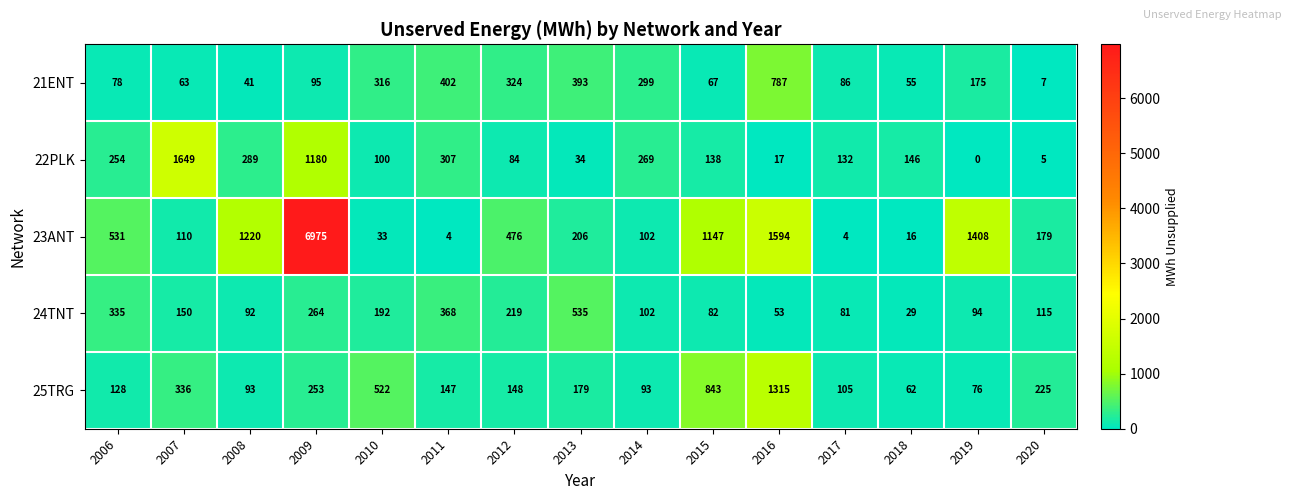

What is the total value across all series at 2012?

1251